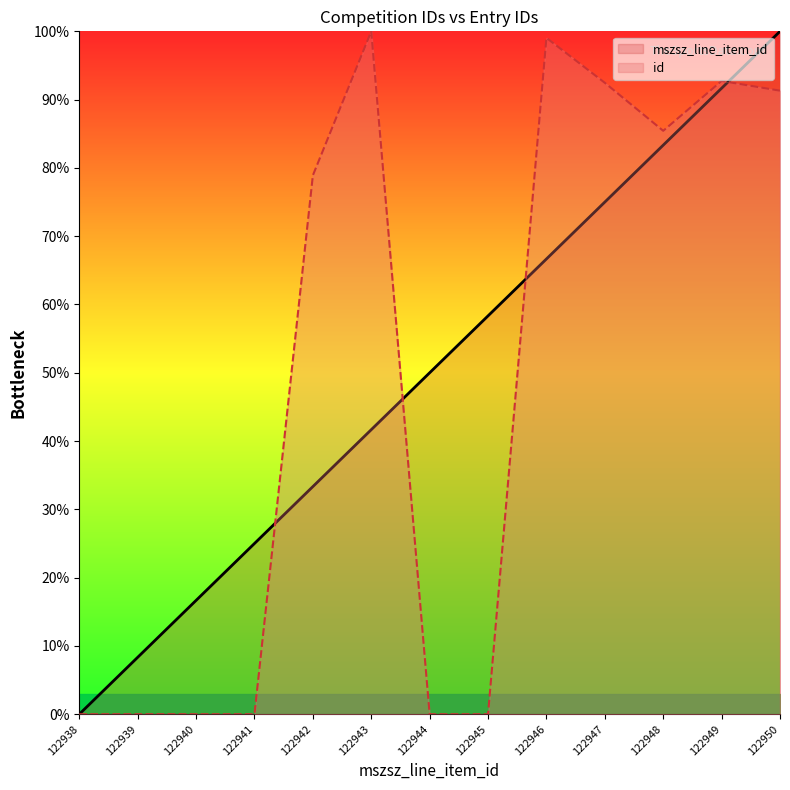

Reading left to right, transcribe all the data shown in this chart.

mszsz_line_item_id: 122938=0.0	122939=8.3	122940=16.7	122941=25.0	122942=33.3	122943=41.7	122944=50.0	122945=58.3	122946=66.7	122947=75.0	122948=83.3	122949=91.7	122950=100.0
id: 122938=0.0	122939=0.0	122940=0.0	122941=0.0	122942=78.9	122943=100.0	122944=0.0	122945=0.0	122946=99.0	122947=92.5	122948=85.4	122949=92.7	122950=91.3